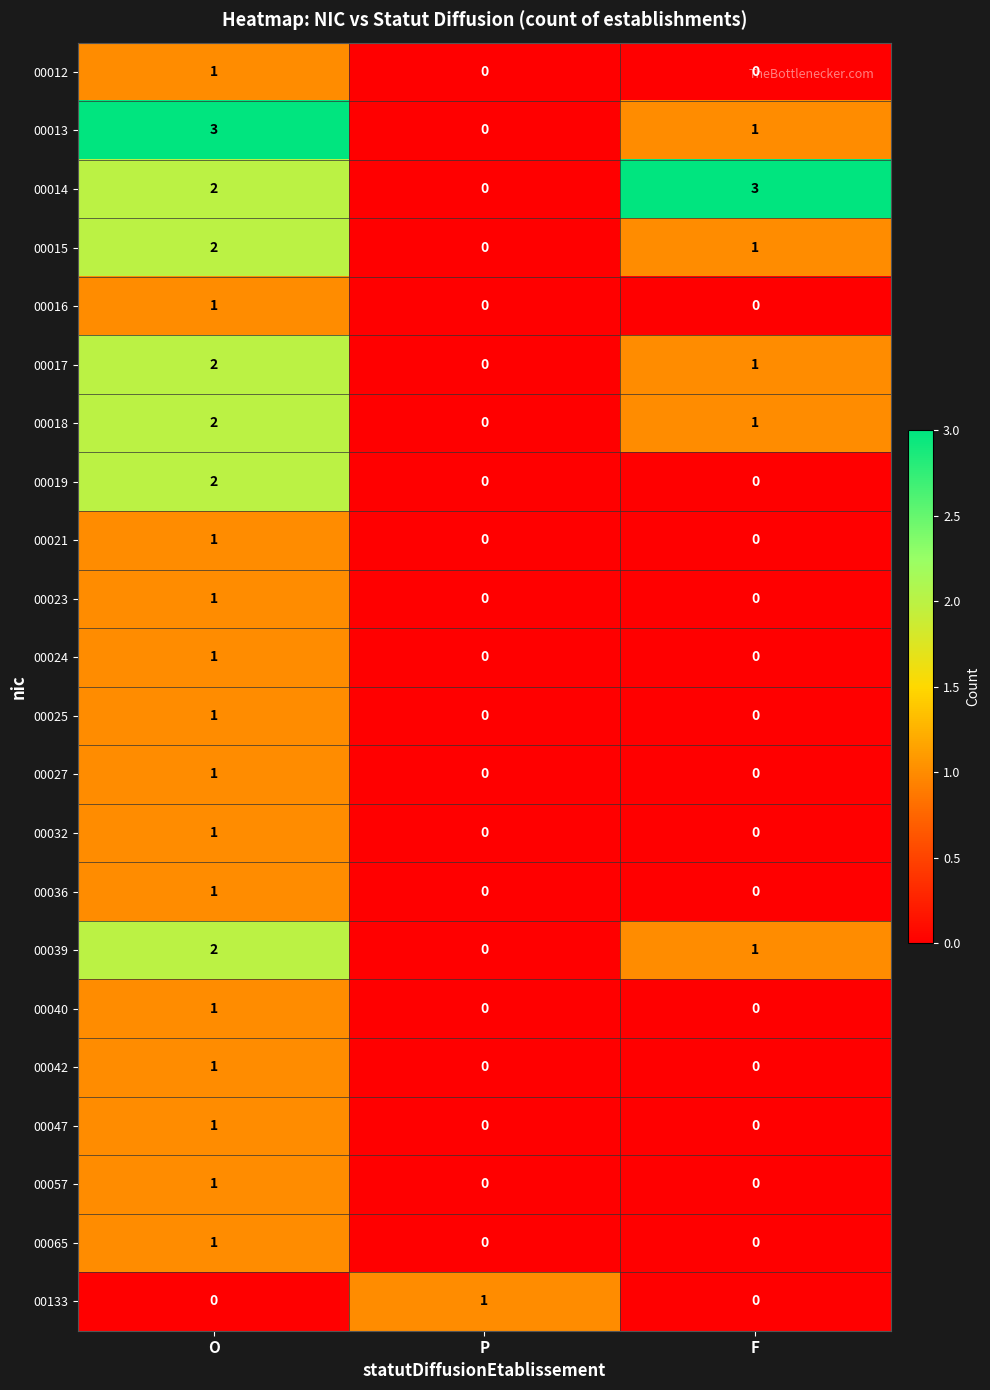

Is it true that 00017 equals 0 at P?

True